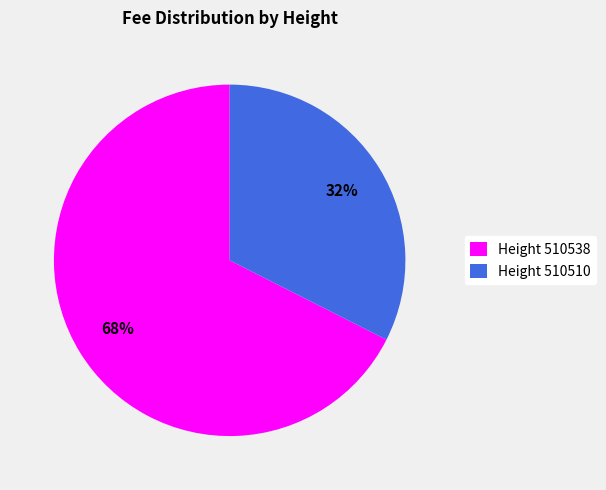

To the nearest percent, what is the combined percentage of Height 510538 and Height 510510?

100%